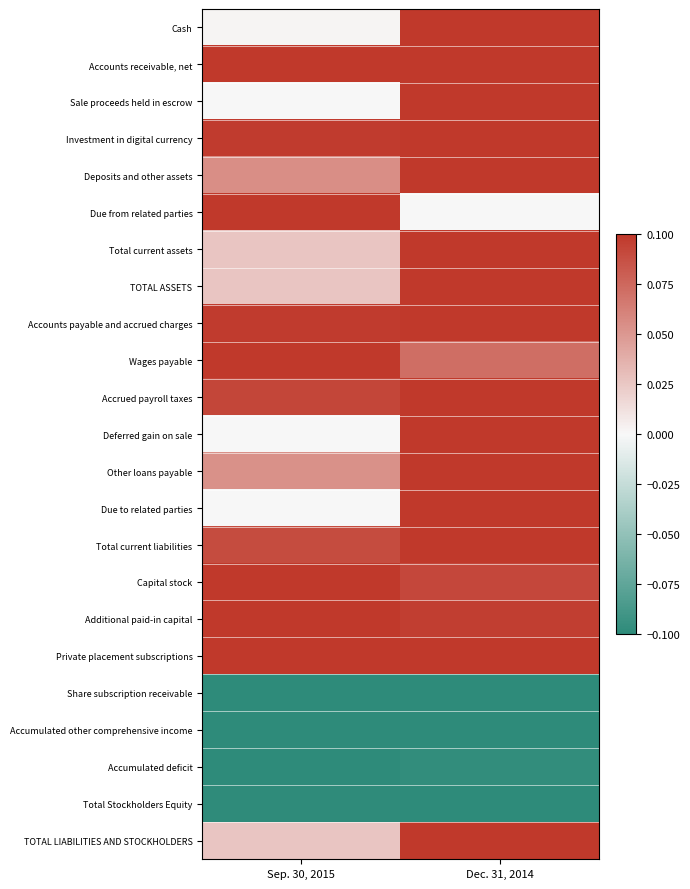

List the series in order of their peak value, lowest first.

Share subscription receivable, Accumulated other comprehensive income, Total Stockholders Equity, Accumulated deficit, Cash, Accounts receivable, net, Sale proceeds held in escrow, Investment in digital currency, Deposits and other assets, Due from related parties, Total current assets, TOTAL ASSETS, Accounts payable and accrued charges, Wages payable, Accrued payroll taxes, Deferred gain on sale, Other loans payable, Due to related parties, Total current liabilities, Capital stock, Additional paid-in capital, Private placement subscriptions, TOTAL LIABILITIES AND STOCKHOLDERS